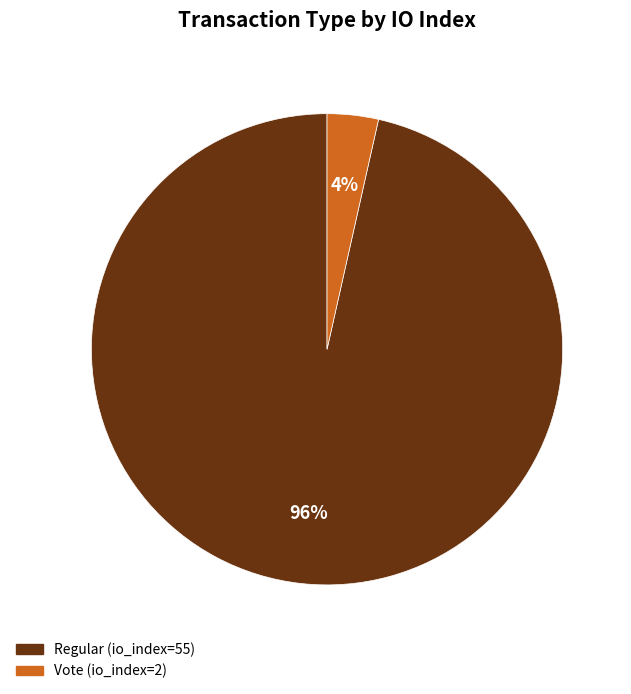

Rank the categories by value from lowest to highest.

Vote (io_index=2), Regular (io_index=55)